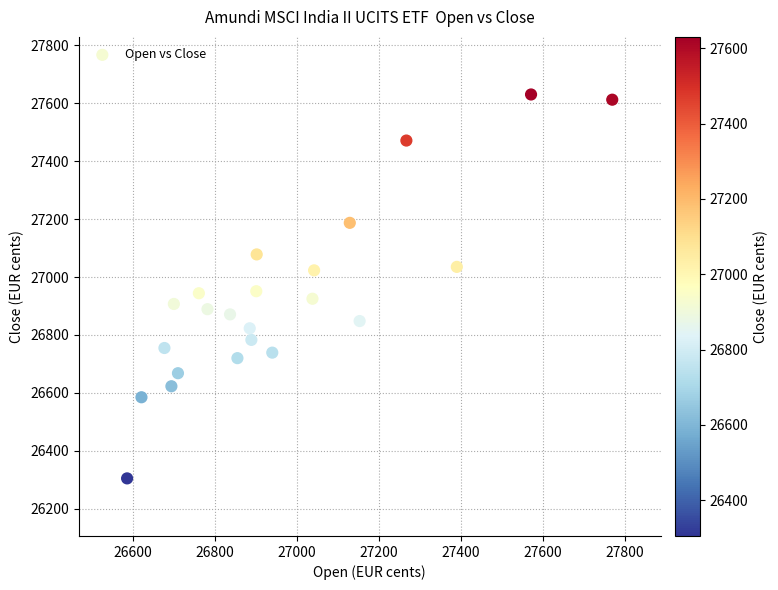

What is the range of Y values (max minus min)?

1325